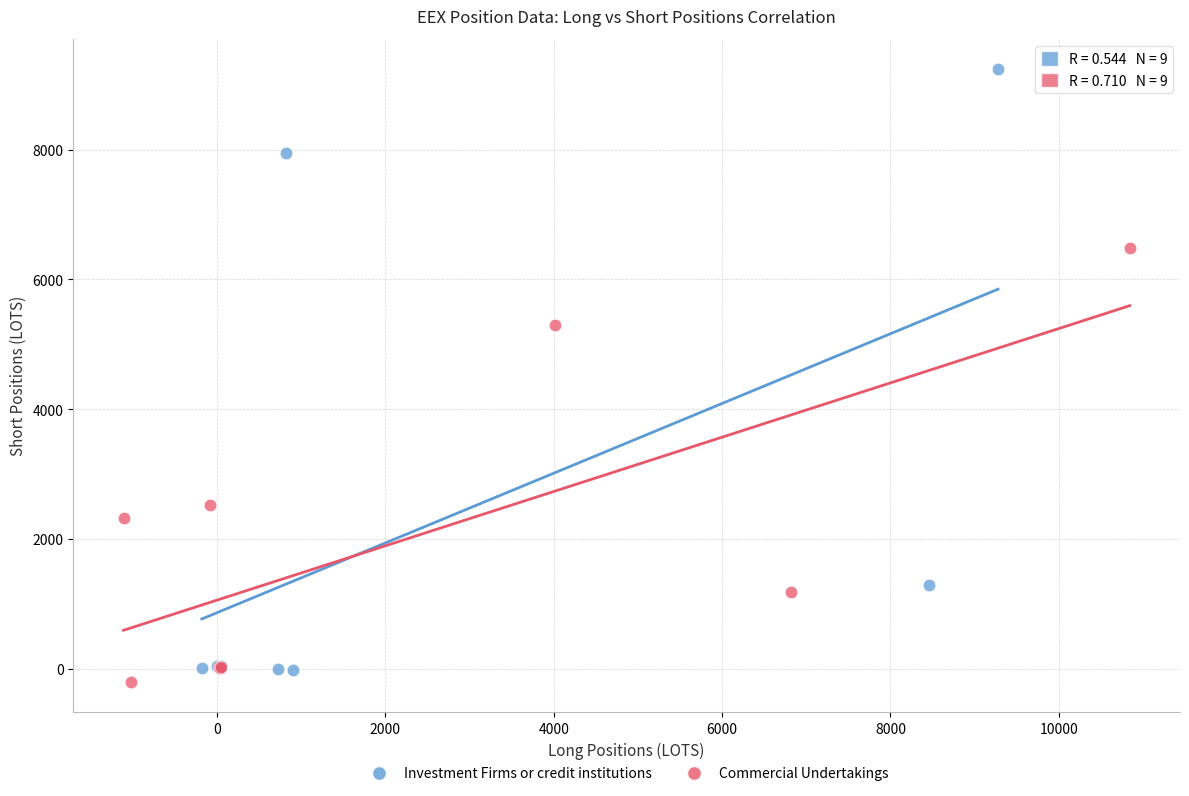

Which series has the largest Y range (max minus min)?

Investment Firms or credit institutions